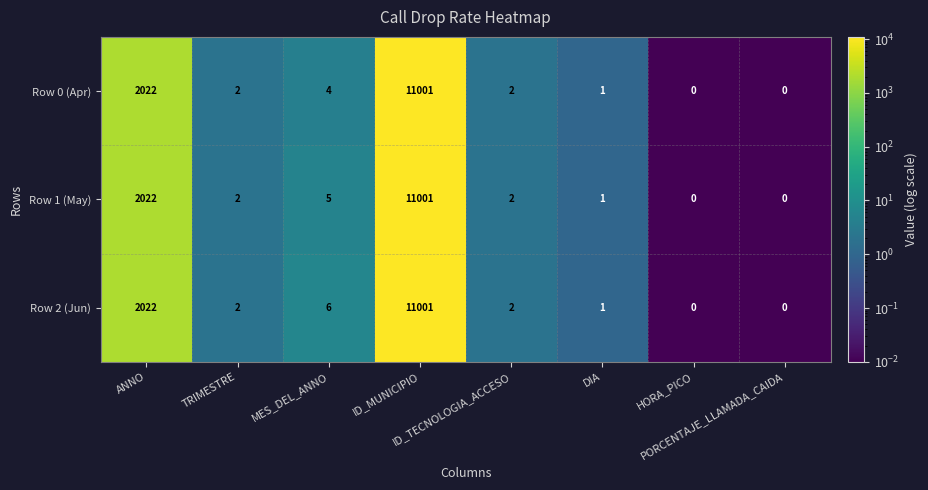

What is the maximum value shown in the chart?

11001